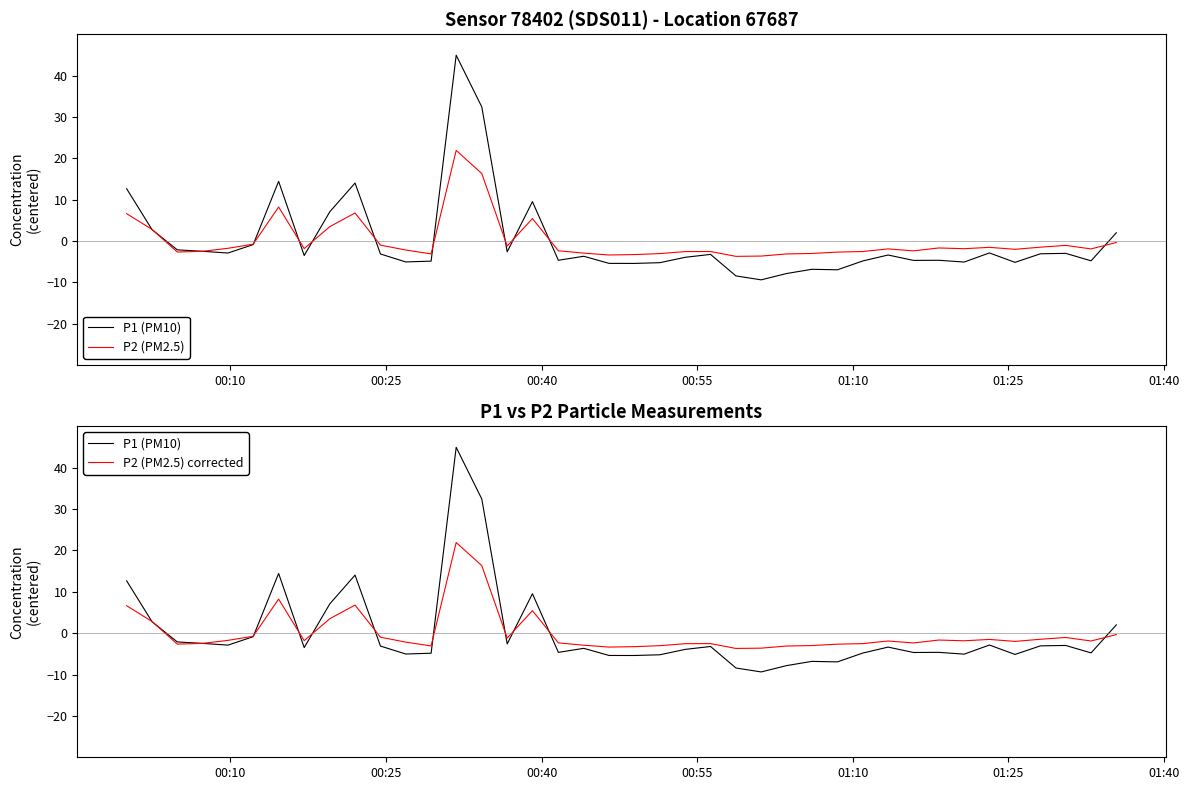

True or false: P2 (PM2.5) has a value of -1.6 at 37.

False